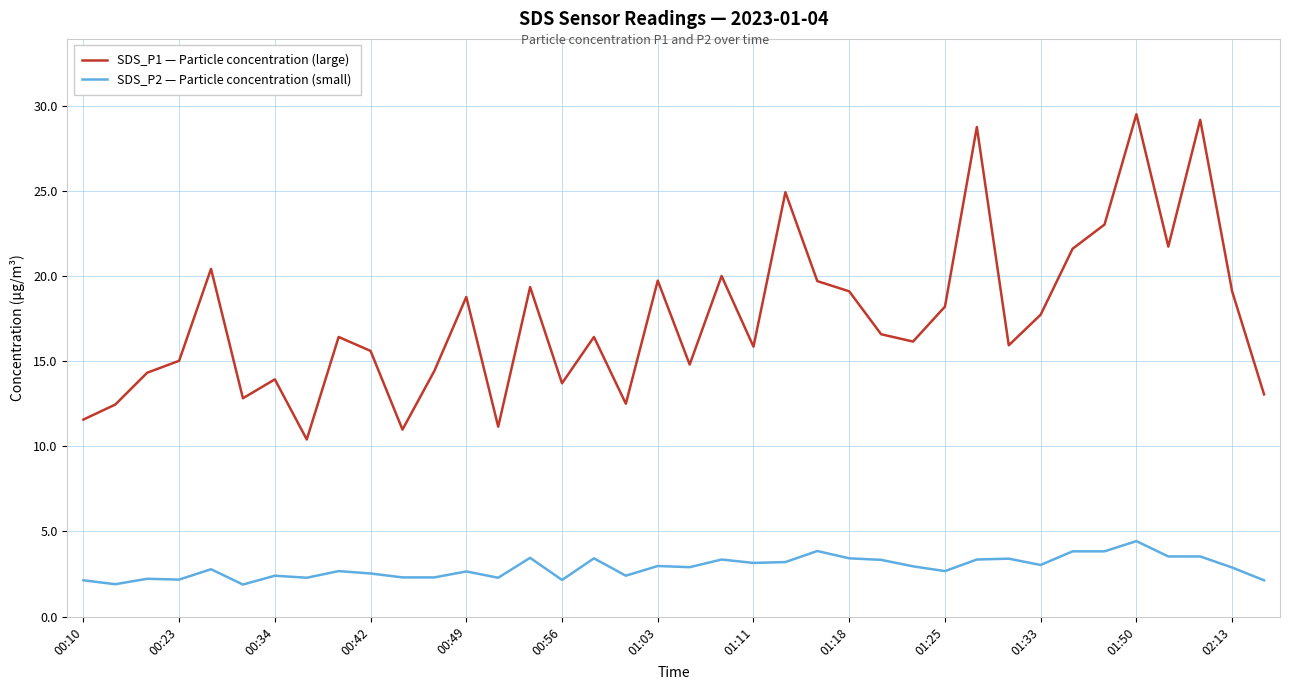

Which series has the largest total across all categories?

SDS_P1 — Particle concentration (large)